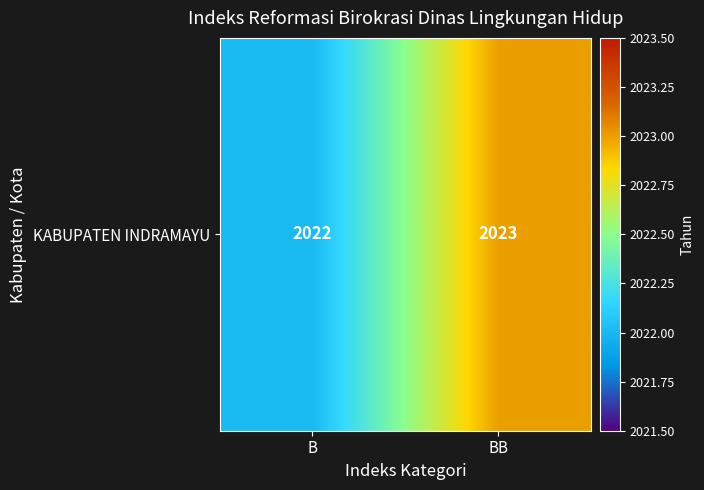

What is the change in value from B to BB?

+1